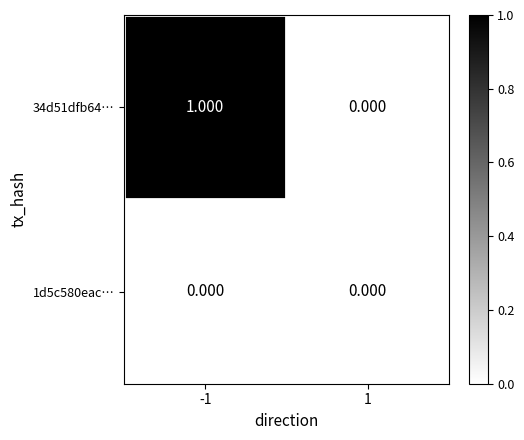

What is the spread (max minus min) of values at -1?

1